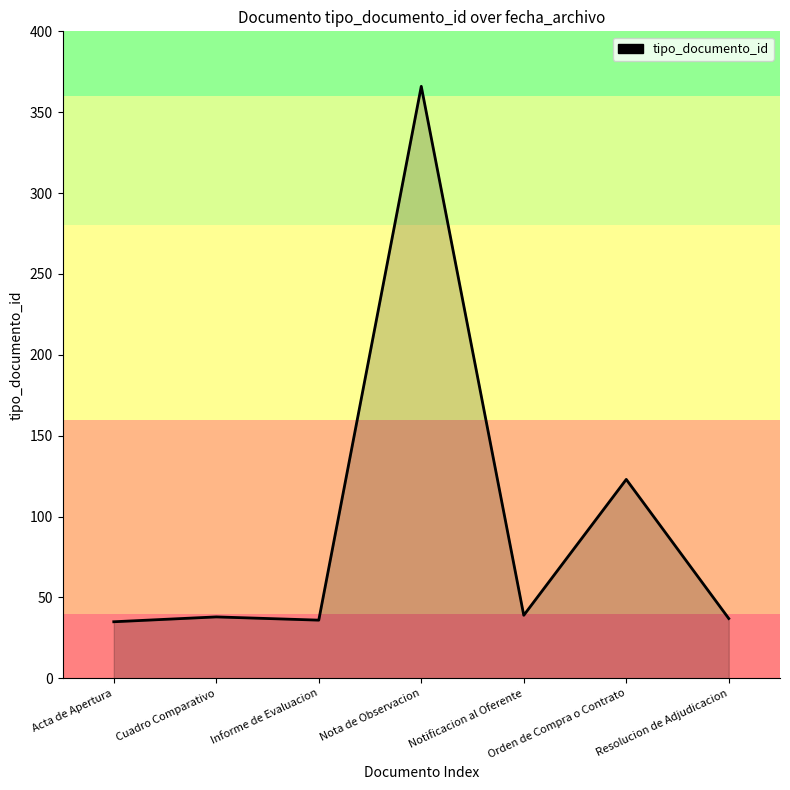

What is the smallest value displayed?

35